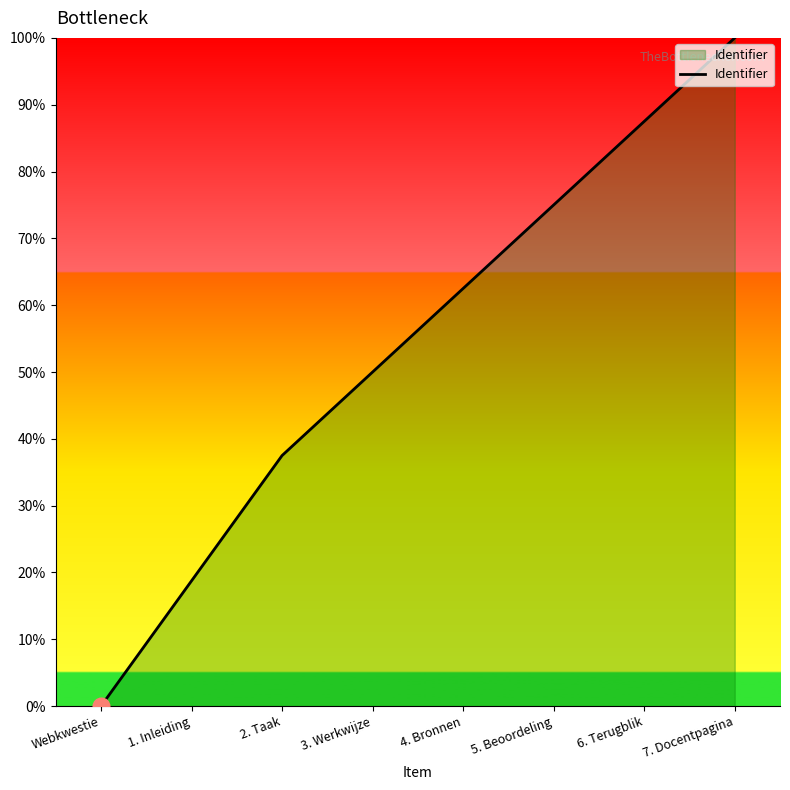

What is the approximate value at 2. Taak?

37.5